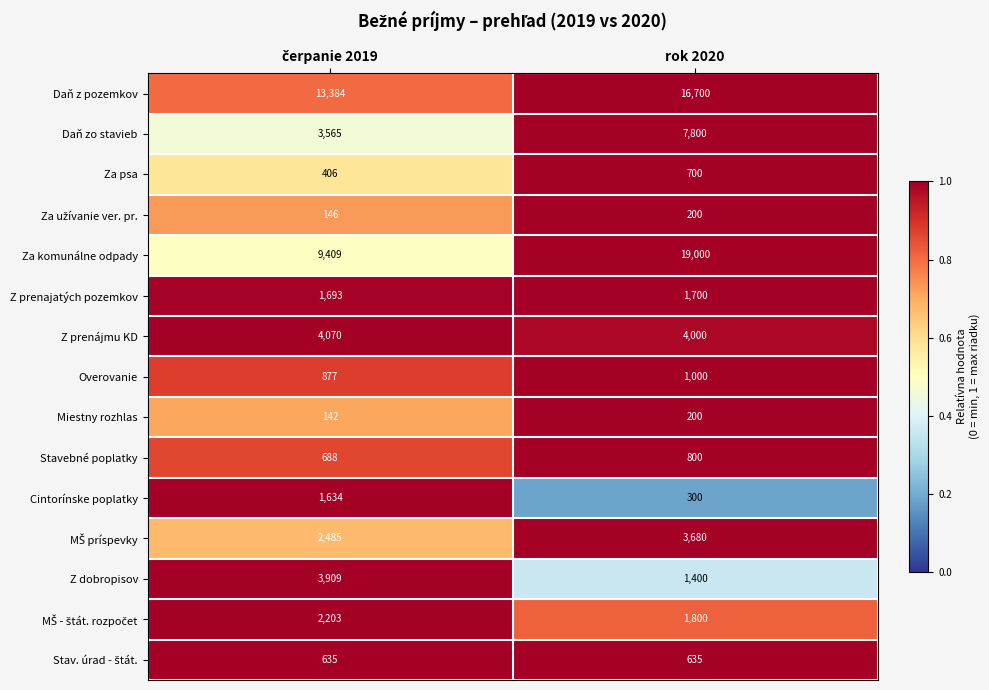

What is the maximum value shown in the chart?

19000